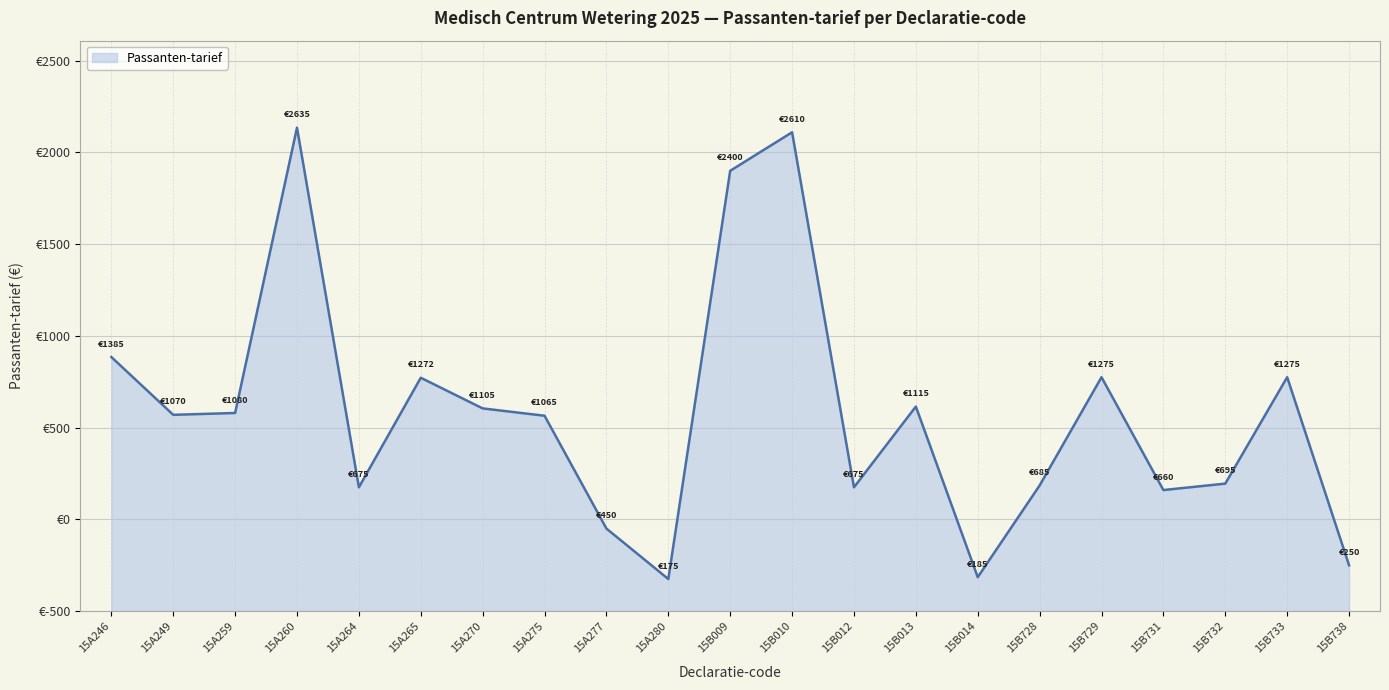

What is the average value?

1083